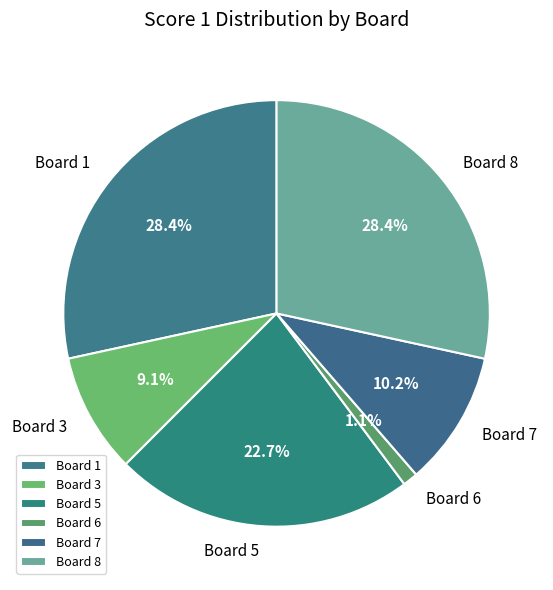

Combined, what portion of the pie is Board 7 and Board 8?

38.6%